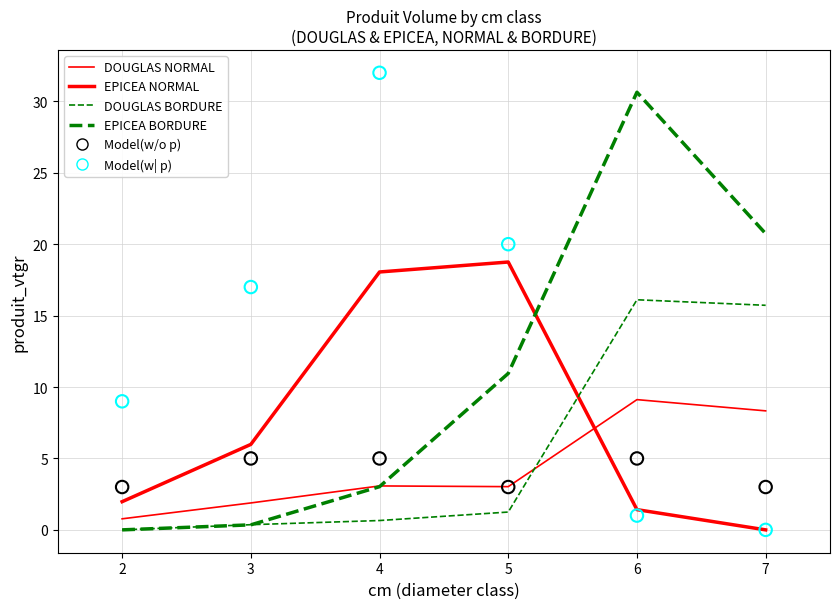

Which series contains the highest Y value?

Model(w| p)